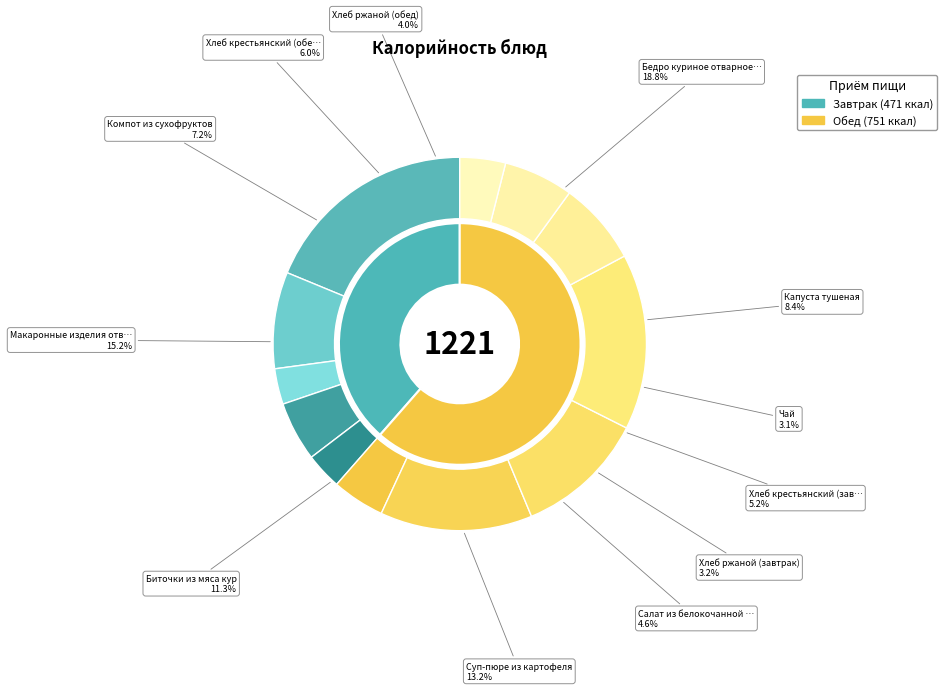

What percentage is the Компот из сухофруктов slice, to the nearest percent?

7%